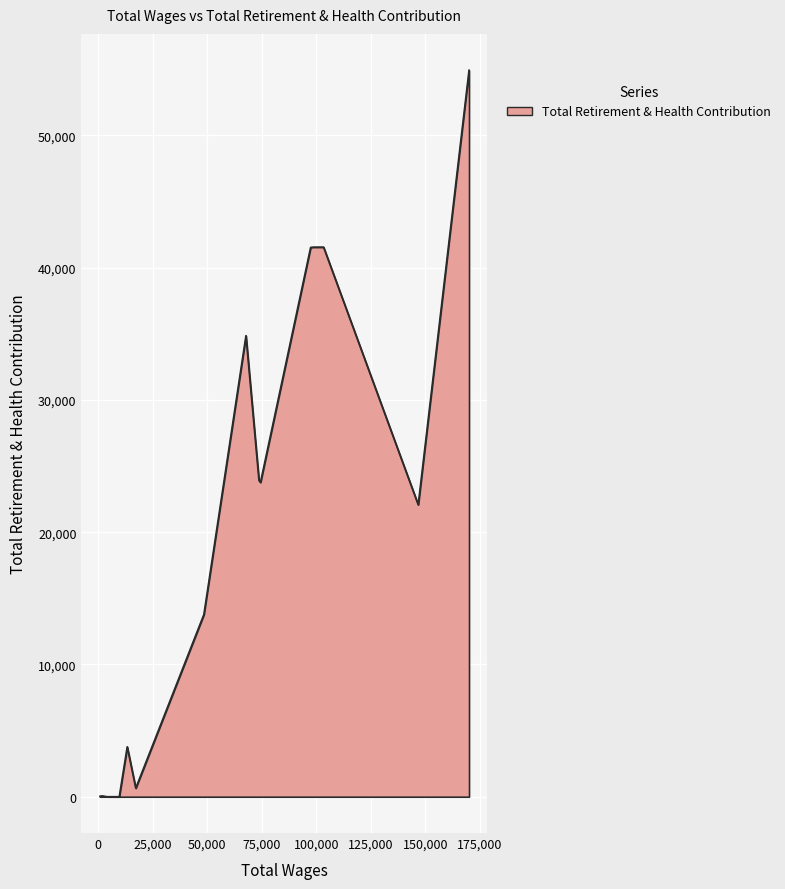

How many values are below 22078?

7